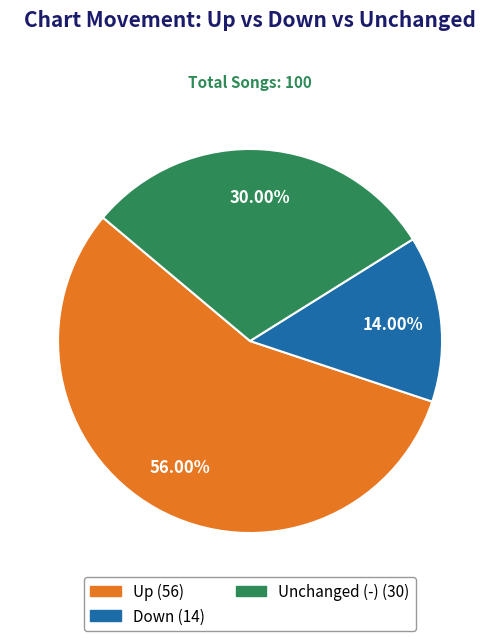

Does any single category account for the majority?

Yes